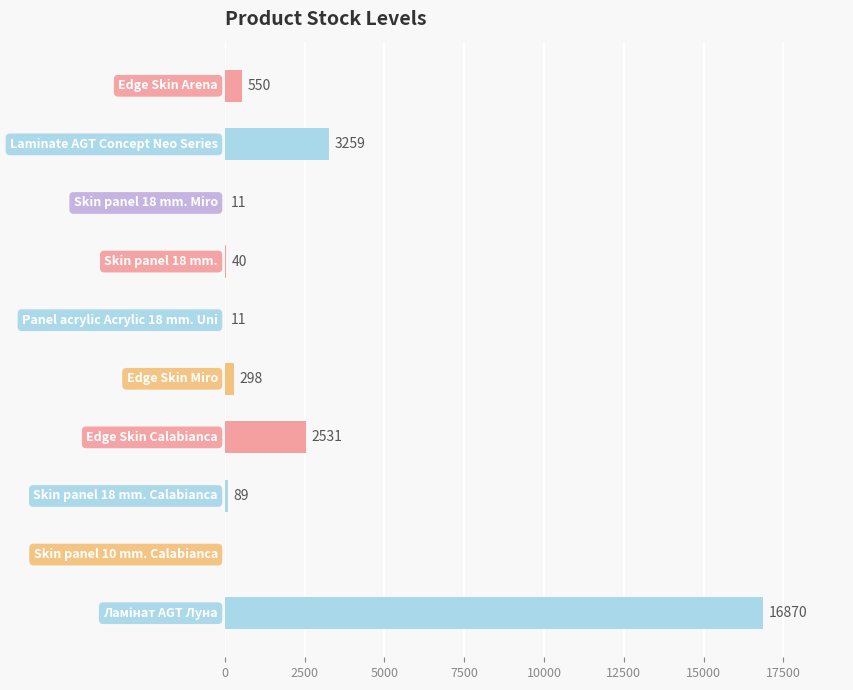

What is the sum of all values?

23659